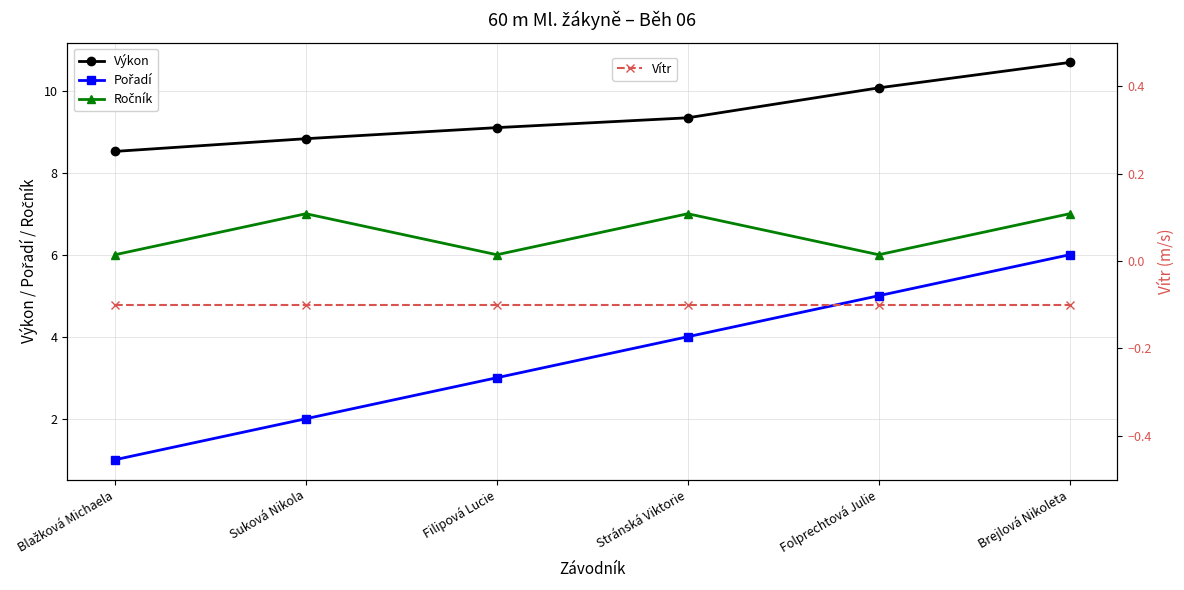

What is the total value across all series at Brejlová Nikoleta?

23.6